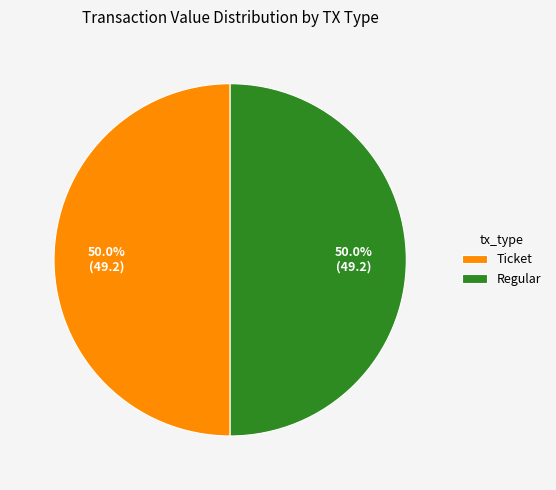

How much of the chart is everything except Ticket?

50.0%